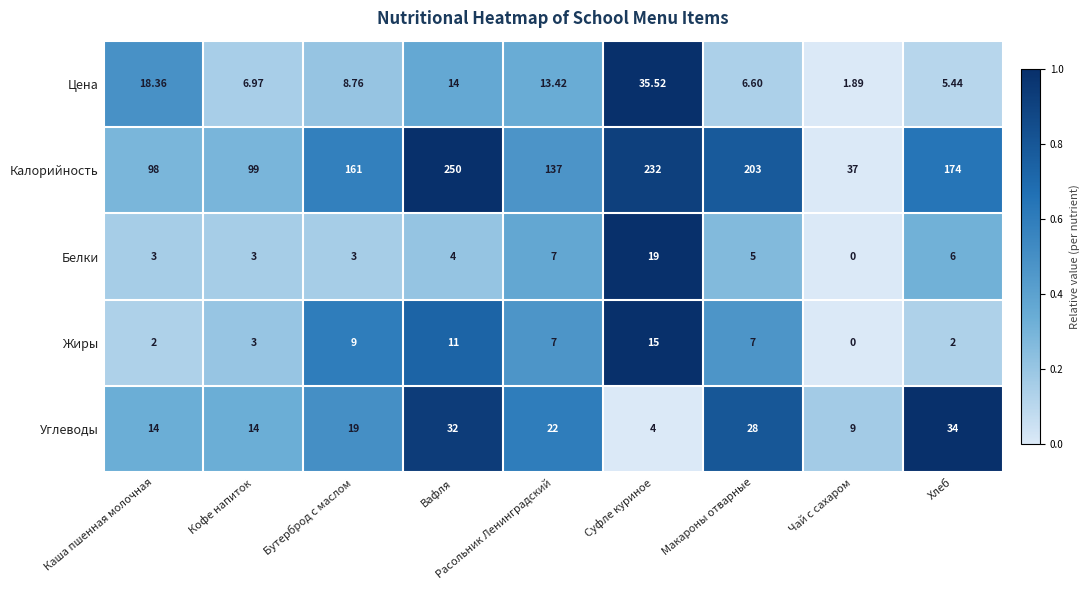

Which label corresponds to the largest value in the chart?

Вафля